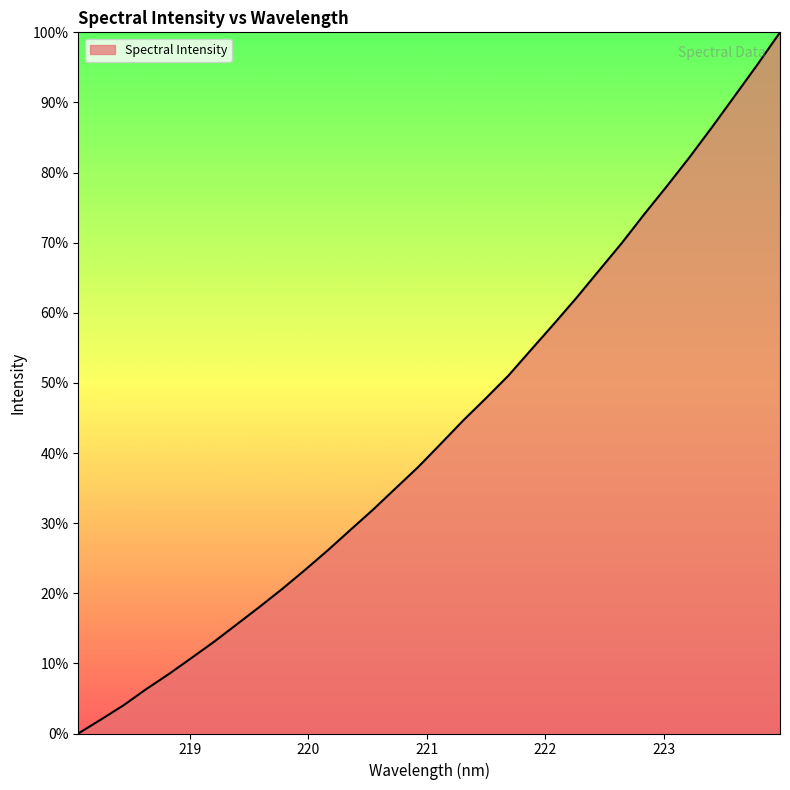

What is the greatest value displayed?

100.0